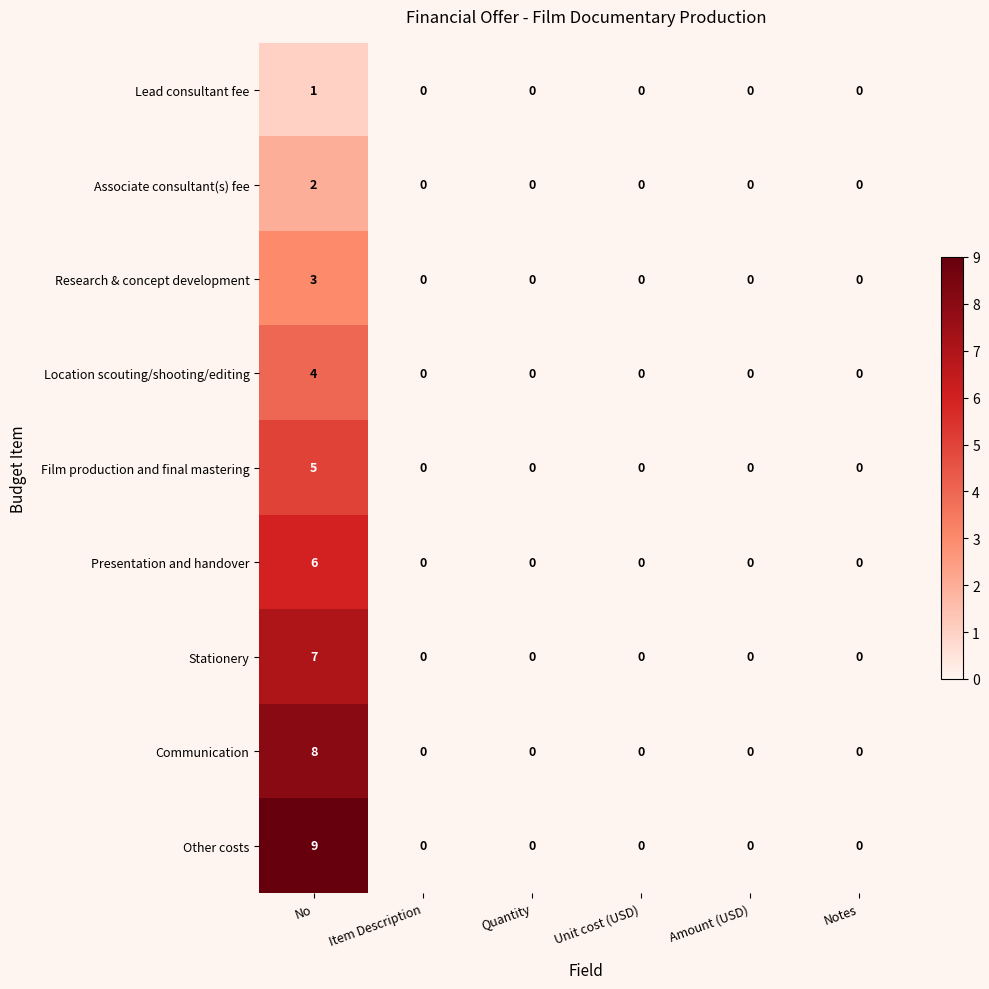

The Stationery series shows 0 at Quantity. True or false?

True